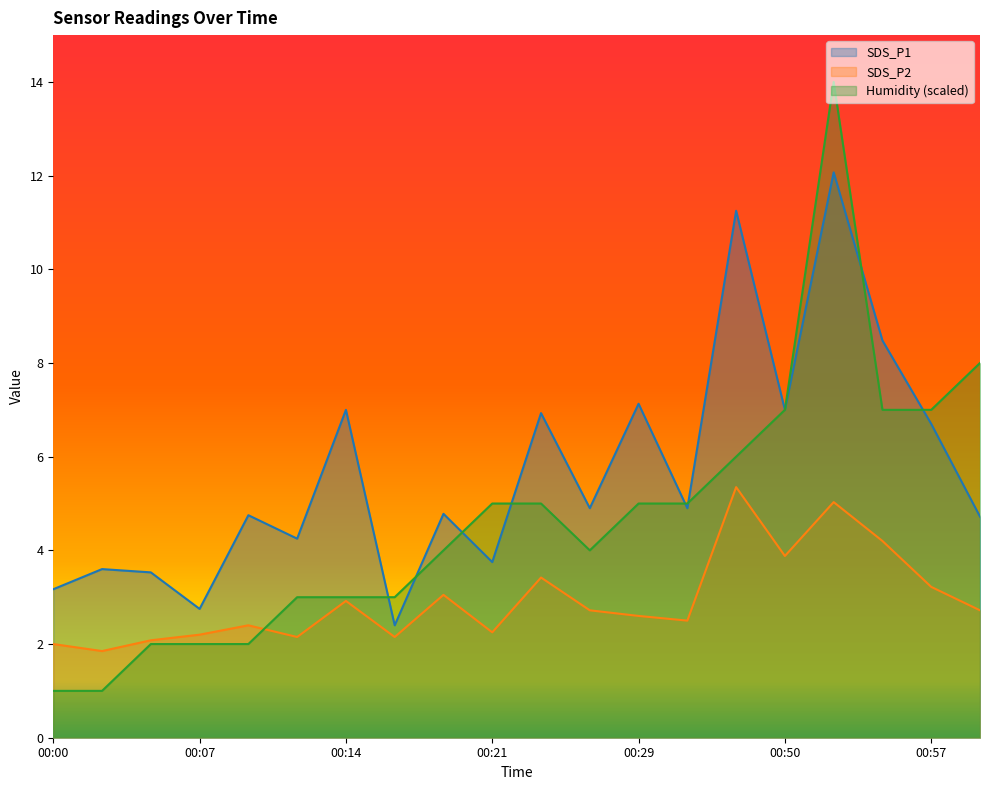

What value does the SDS_P2 series have at 00:26?

2.7